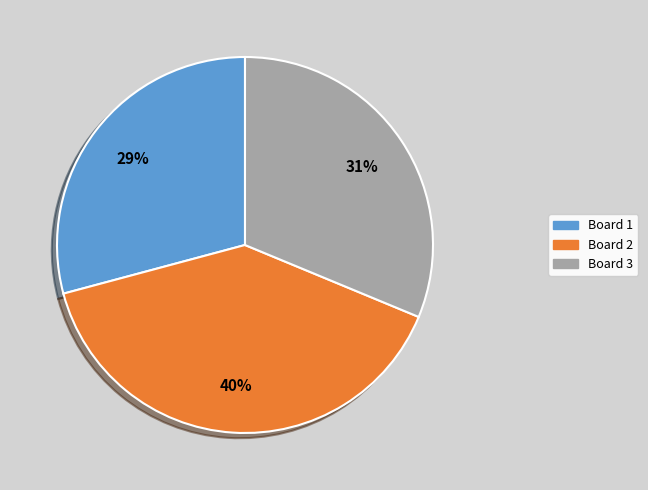

To the nearest percent, what is the average slice percentage?

33%